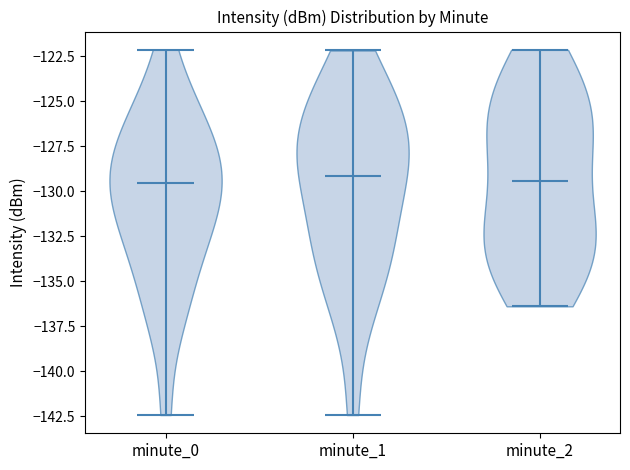

Reading left to right, read every violin against the y-axis: where its median line is, and the lowest and highest points it reaches. The values are not printed on the chart, so give them approximately, as read against the axis.

minute_0: median line -129.5, lowest point -142.5, highest point -122.0
minute_1: median line -129.0, lowest point -142.5, highest point -122.0
minute_2: median line -129.5, lowest point -136.5, highest point -122.0